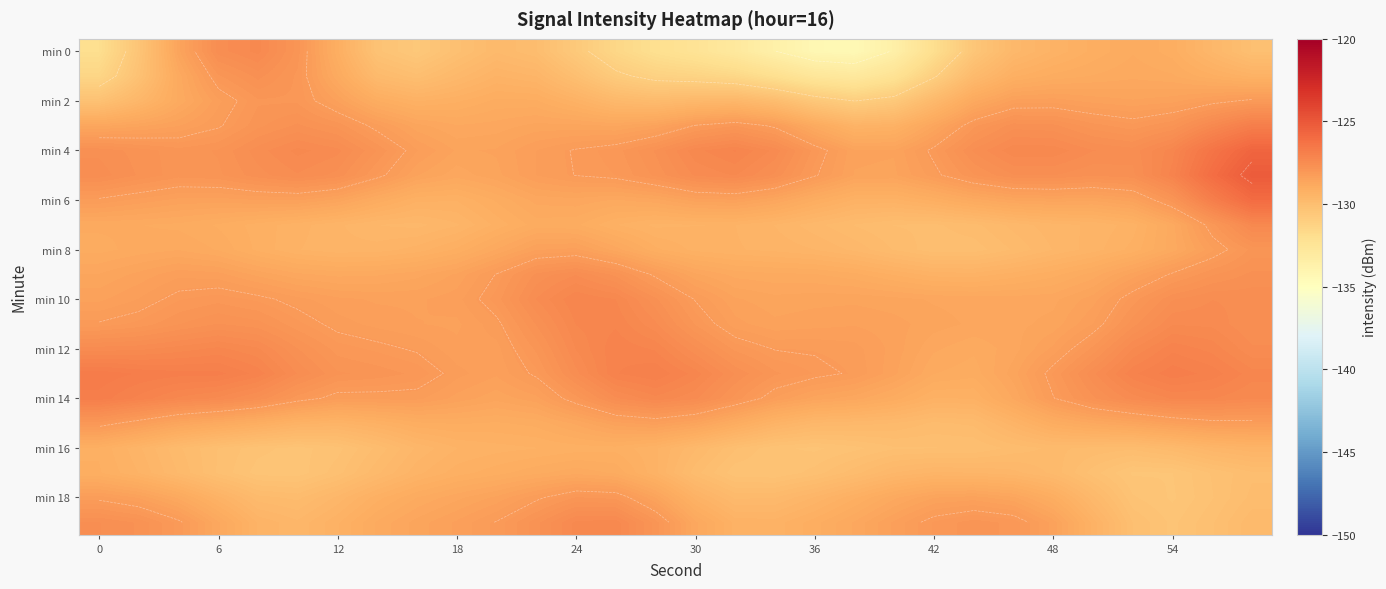

At how many categories does at least one series exceed -126?

1